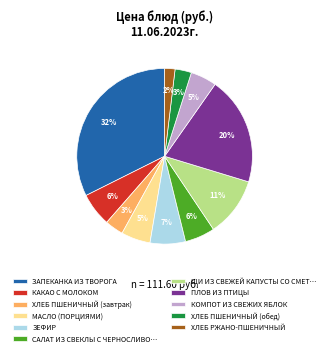

To the nearest percent, what portion does ЗЕФИР represent?

7%